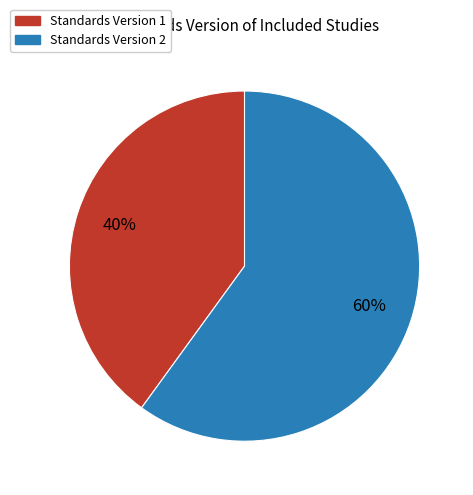

What is the ratio of the value at Standards Version 2 to the value at Standards Version 1?

1.5